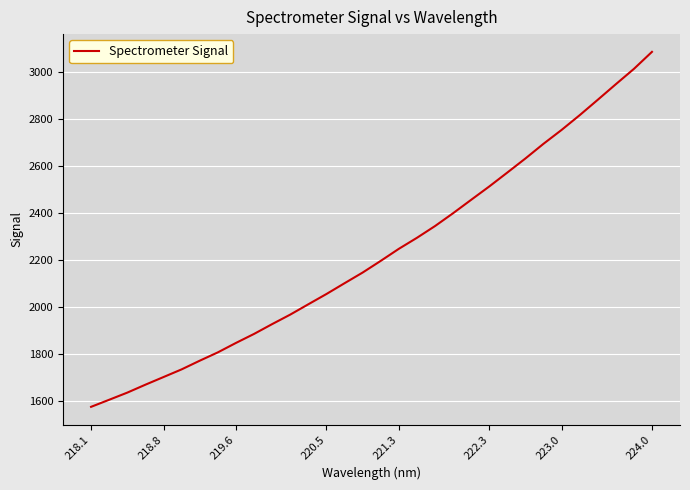

What is the minimum value shown in the chart?

1577.0